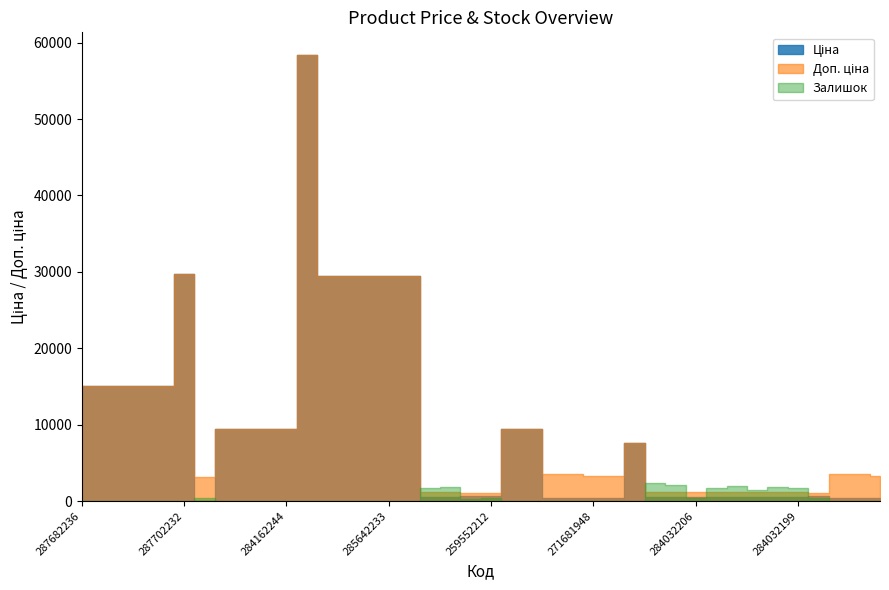

Reading right to left, what are all the values shown in this chart?

Ціна: 271681958=416.6	271691953=443.1	271691958=443.1	259552189=693.7	284032199=539.0	284032200=539.0	284032201=539.0	284032202=539.0	284032205=539.0	284032206=539.0	284032207=539.0	284032208=539.0	284392211=7596.5	271681942=416.6	271681948=416.6	271691942=443.1	271691948=443.1	284162209=9480.1	284162210=9480.1	259552212=693.7	259552213=693.7	284032203=539.0	284032204=539.0	285642231=29491.5	285642233=29491.5	285642234=29491.5	285642235=29491.5	285642236=29491.5	285662232=58426.5	284162244=9480.1	284162245=9480.1	284162246=9480.1	284162248=9480.1	283972211=32.0	287702232=29747.2	287682231=15120.0	287682233=15120.0	287682234=15120.0	287682235=15120.0	287682236=15120.0
Доп. ціна: 271681958=3332.5	271691953=3545.0	271691958=3545.0	259552189=1024.6	284032199=1235.4	284032200=1235.4	284032201=1235.4	284032202=1235.4	284032205=1235.4	284032206=1235.4	284032207=1235.4	284032208=1235.4	284392211=7596.5	271681942=3332.5	271681948=3332.5	271691942=3545.0	271691948=3545.0	284162209=9480.1	284162210=9480.1	259552212=1024.6	259552213=1024.6	284032203=1235.4	284032204=1235.4	285642231=29491.5	285642233=29491.5	285642234=29491.5	285642235=29491.5	285642236=29491.5	285662232=58426.5	284162244=9480.1	284162245=9480.1	284162246=9480.1	284162248=9480.1	283972211=3205.0	287702232=29747.2	287682231=15120.0	287682233=15120.0	287682234=15120.0	287682235=15120.0	287682236=15120.0
Залишок: 271681958=22.0	271691953=11.0	271691958=19.0	259552189=348.0	284032199=1653.0	284032200=1816.0	284032201=1508.0	284032202=1988.0	284032205=1757.0	284032206=417.0	284032207=2099.0	284032208=2388.0	284392211=44.0	271681942=10.0	271681948=30.0	271691942=13.0	271691948=22.0	284162209=53.0	284162210=55.0	259552212=335.0	259552213=318.0	284032203=1854.0	284032204=1734.0	285642231=7.0	285642233=16.0	285642234=10.0	285642235=13.0	285642236=16.0	285662232=13.0	284162244=0.0	284162245=8.0	284162246=0.0	284162248=0.0	283972211=360.0	287702232=0.0	287682231=0.0	287682233=0.0	287682234=0.0	287682235=0.0	287682236=0.0